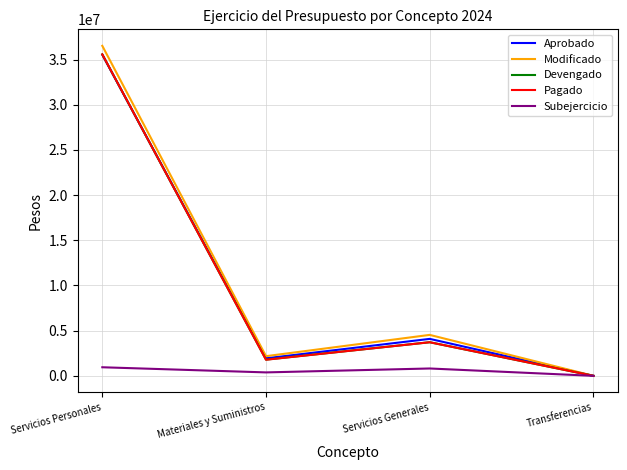

Rank the categories by Pagado value from highest to lowest.

Servicios Personales, Servicios Generales, Materiales y Suministros, Transferencias